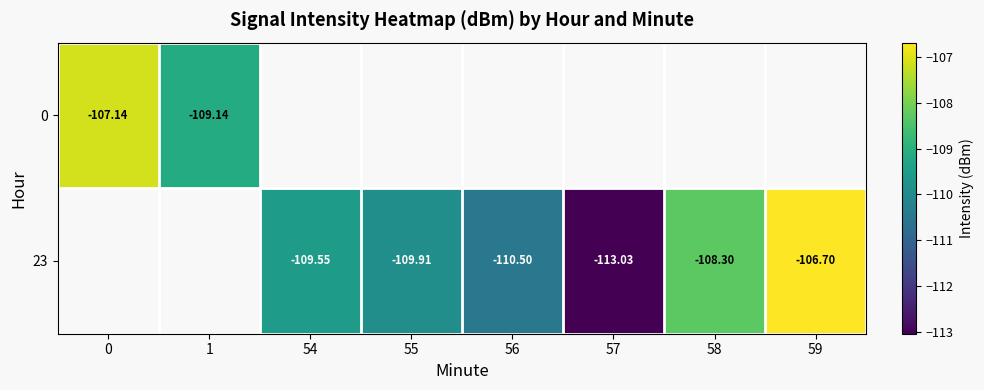

Is the value of 23 at 54 greater than the value of 0 at 0?

No